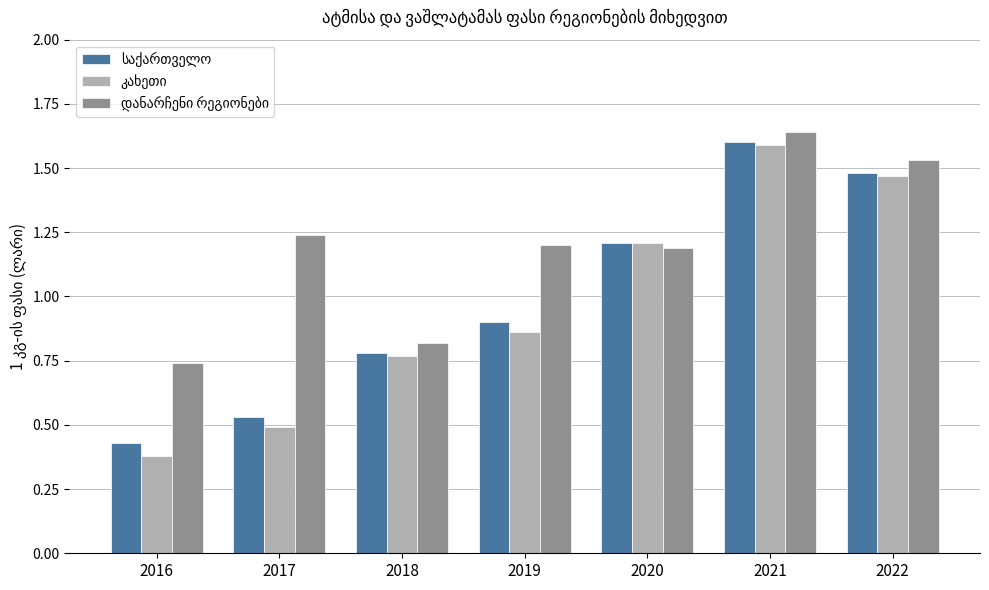

What is the total value across all series at 2021?

4.8